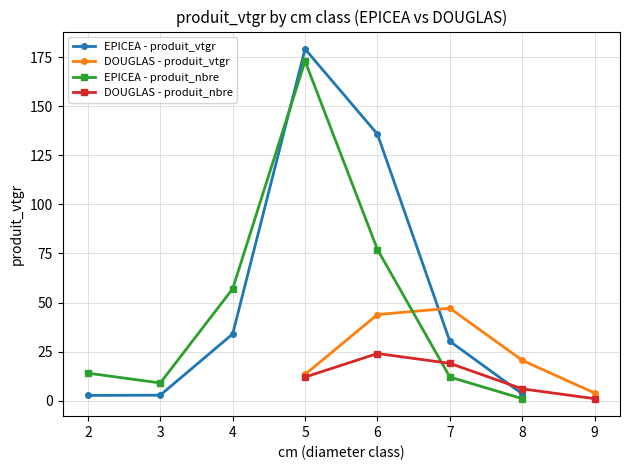

What is the difference between the EPICEA - produit_vtgr values at 8 and 7?

26.7